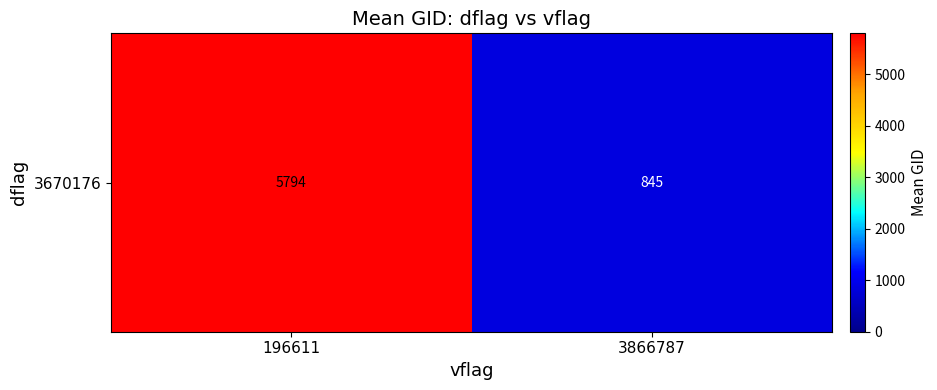

How many values exceed 5794?

1